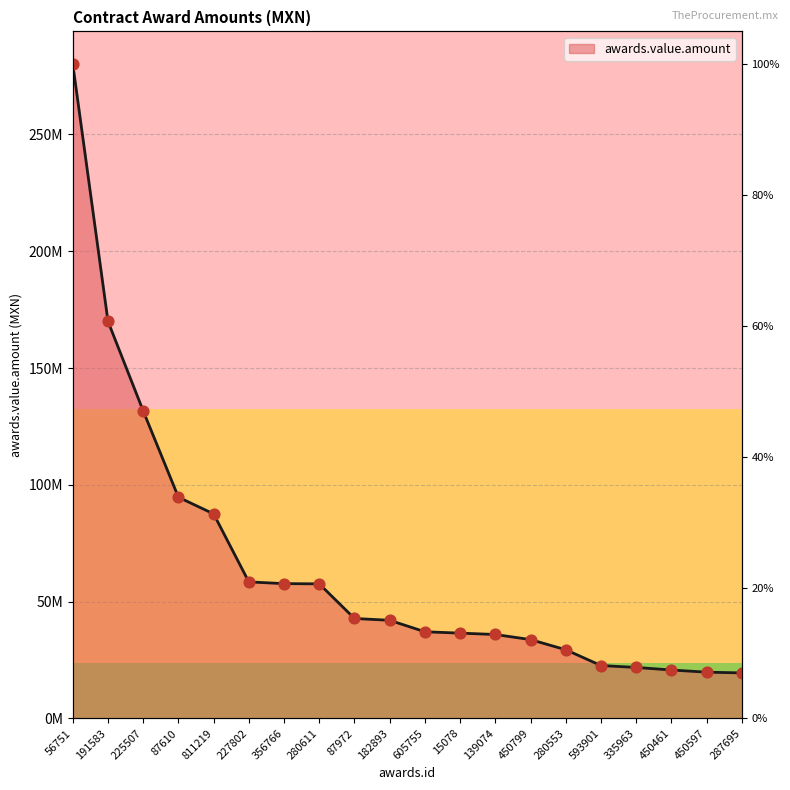

Approximately how many times larger is the value at 605755 compared to 139074?

1.0